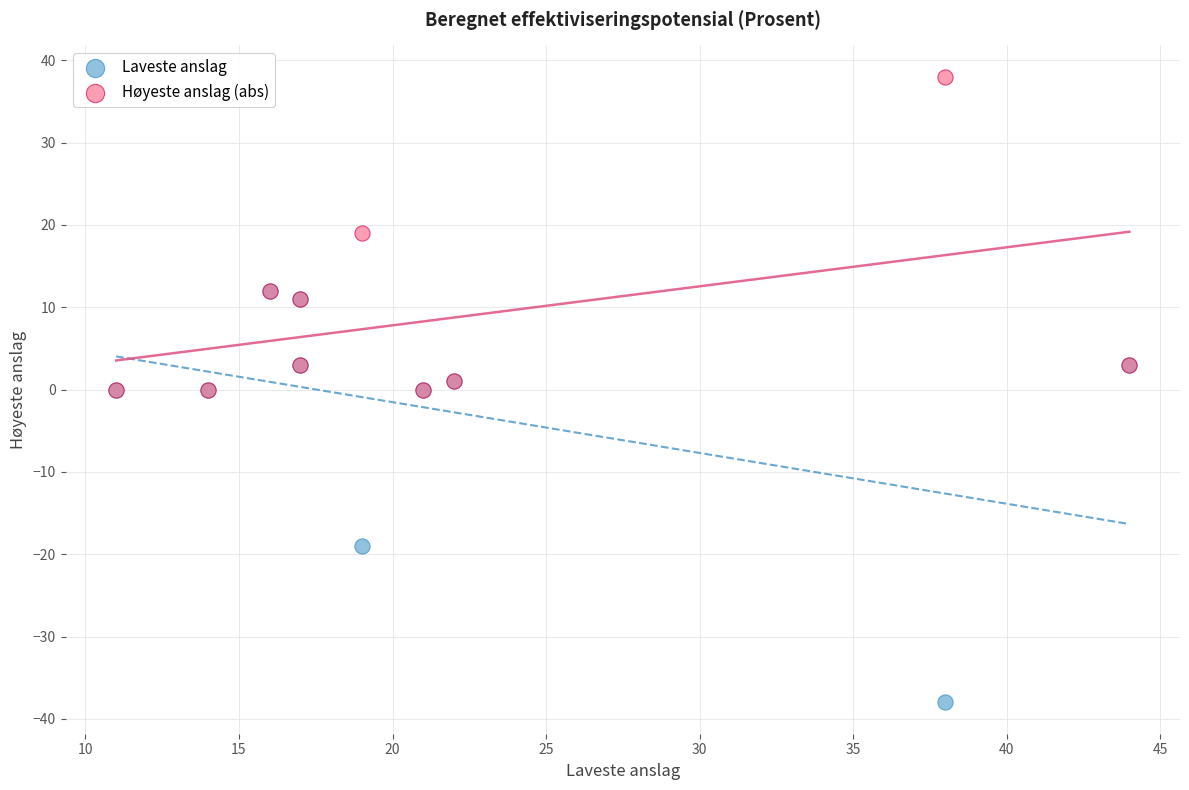

What are all the series names shown in the legend?

Laveste anslag, Høyeste anslag (abs)